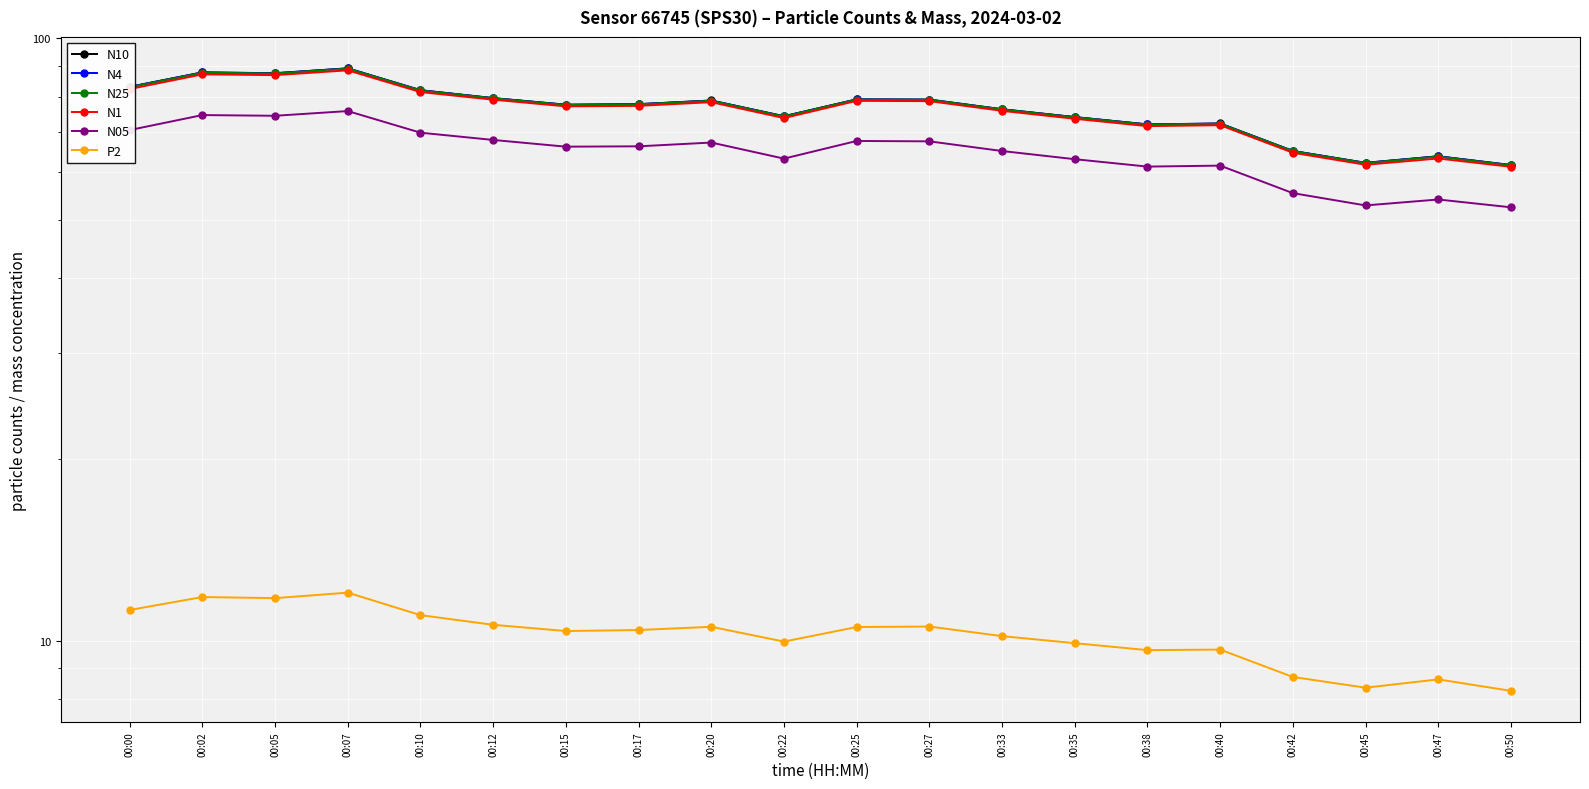

Which series has the largest range (max minus min)?

N10